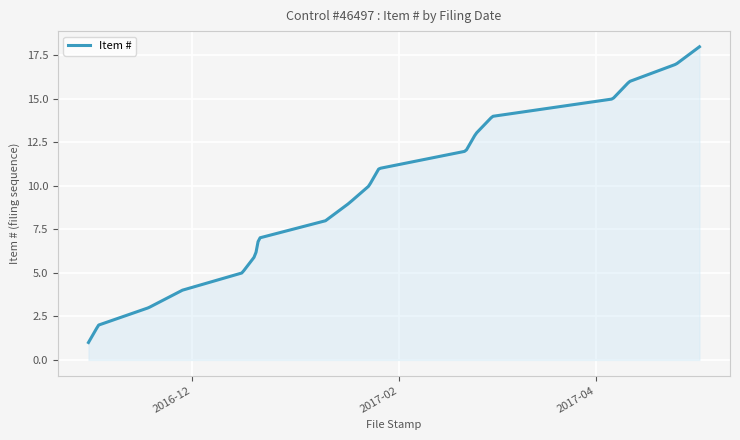

What is the difference between the maximum and minimum values?

17.0